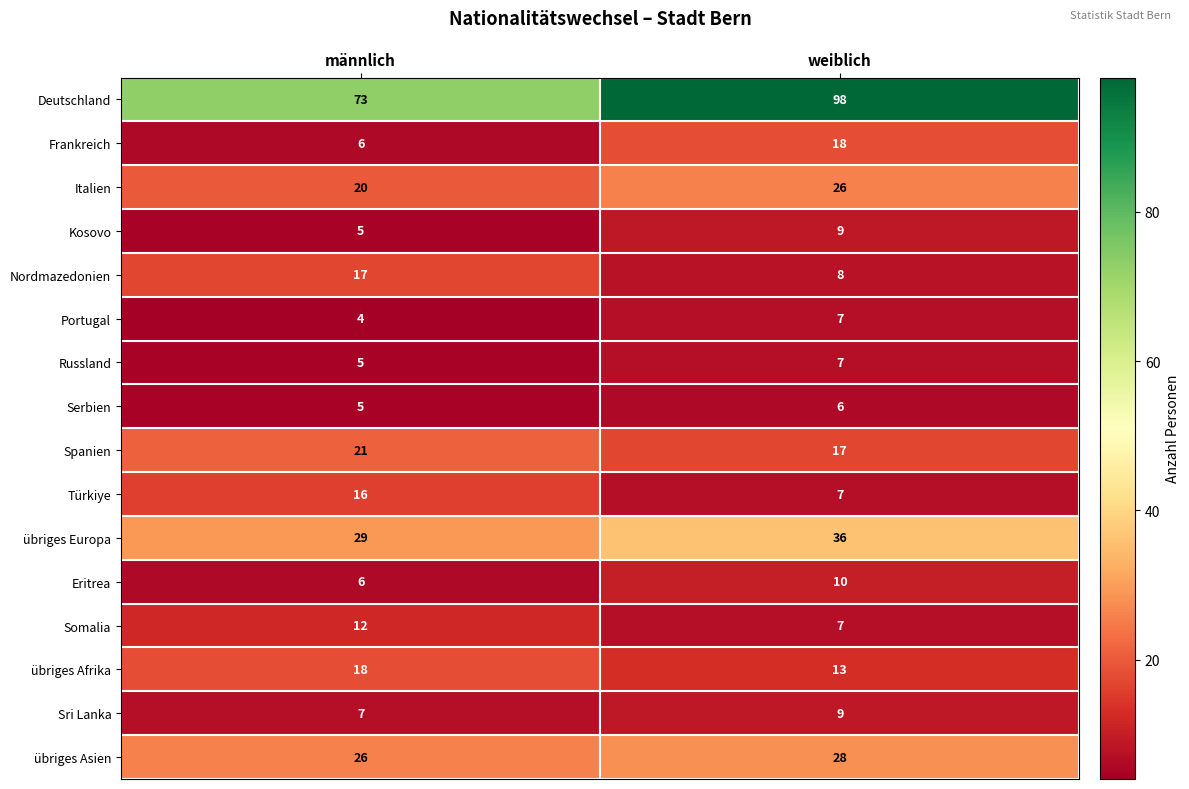

At which category is the sum across all series the highest?

weiblich